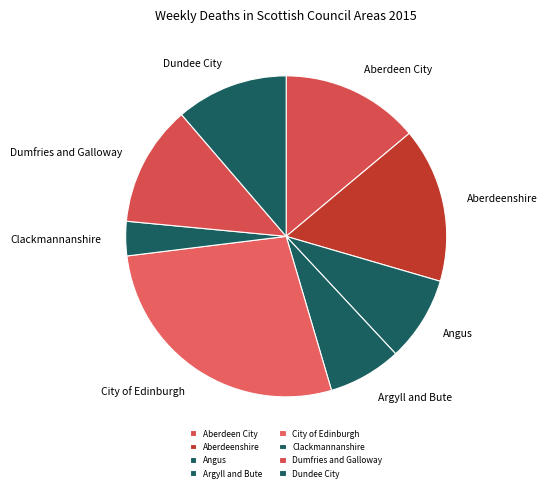

Which slice is the smallest?

Clackmannanshire